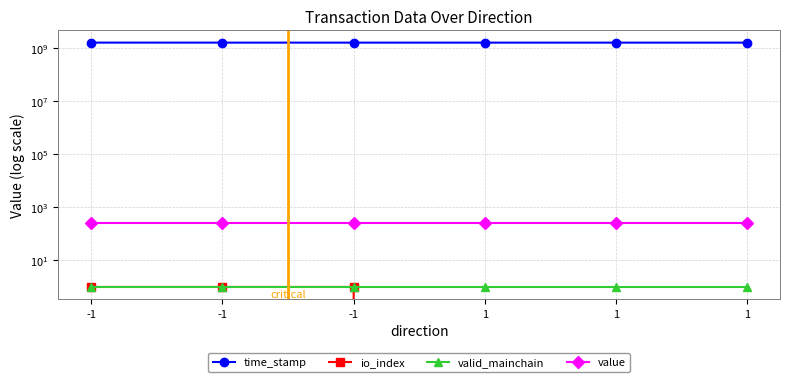

Does the chart display data point markers on the line(s)?

Yes